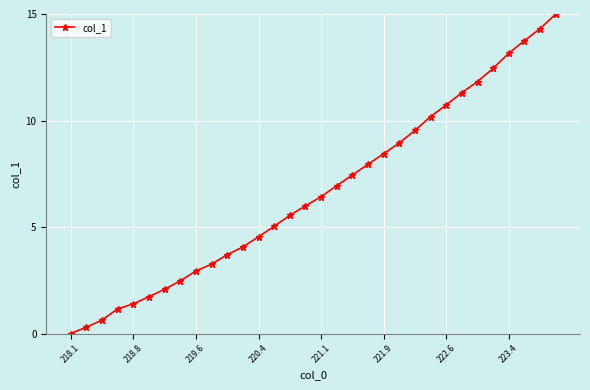

What is the value of the 29th point from the left?

13.2